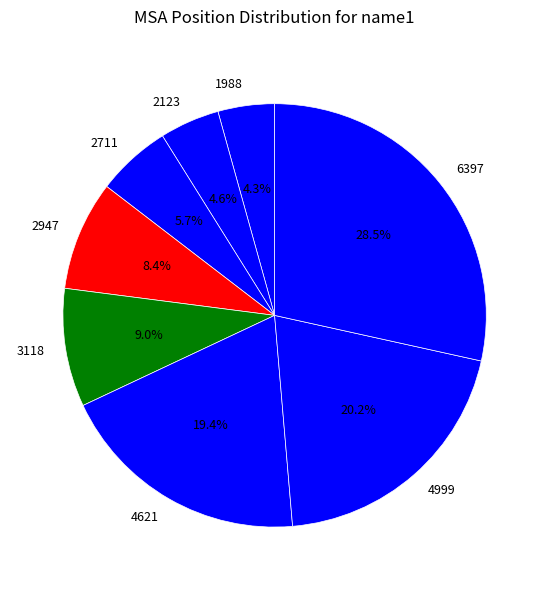

Does 4999 account for over 50% of the chart?

No